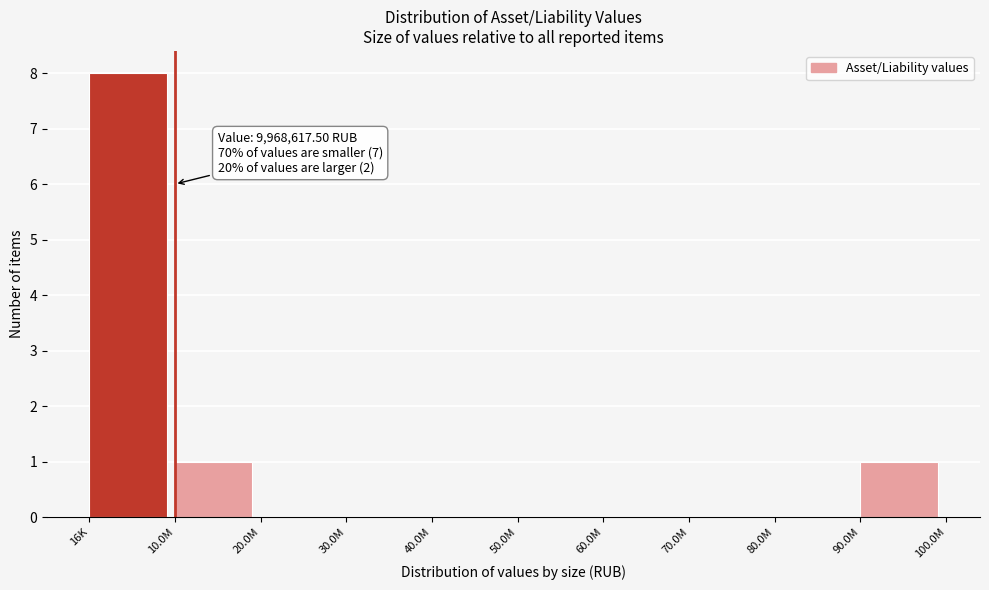

Reading left to right, what are all the values shown in this chart?

16K=8	10.0M=1	20.0M=0	30.0M=0	40.0M=0	50.0M=0	60.0M=0	70.0M=0	80.0M=0	90.0M=1